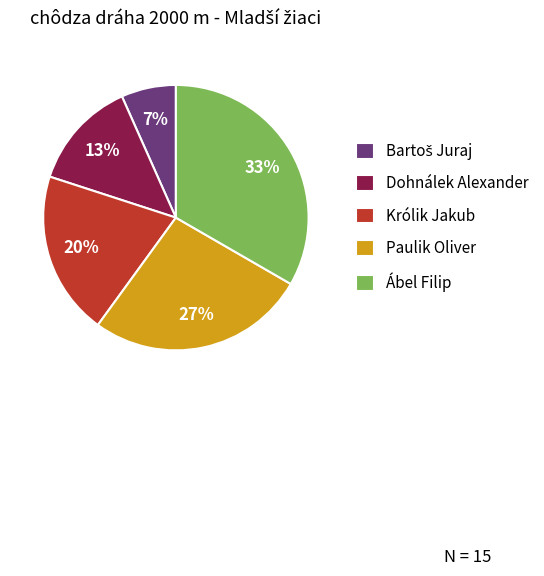

What percentage is the Królik Jakub slice, to the nearest percent?

20%